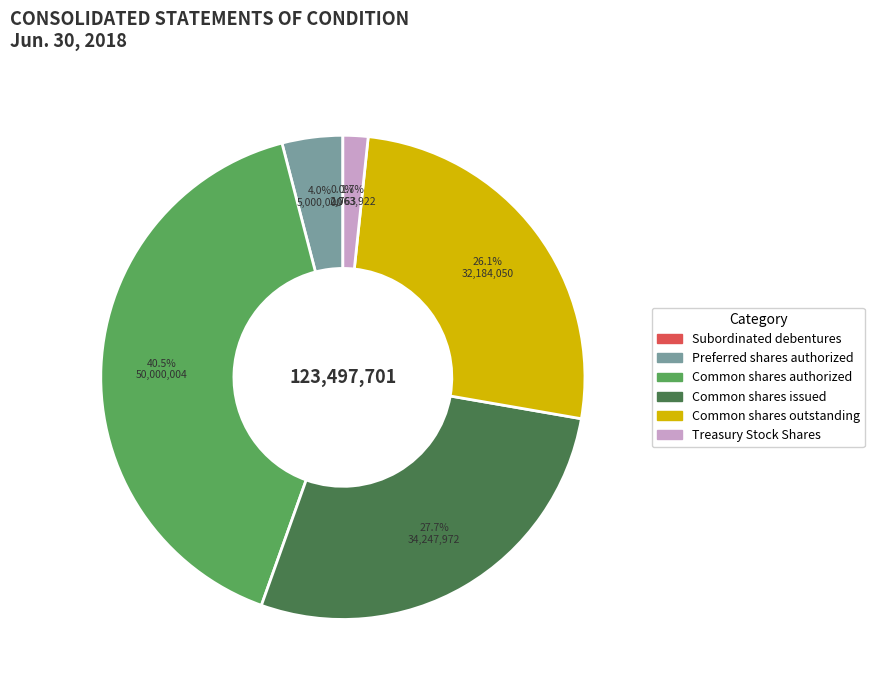

What is the ratio of the value at Common shares outstanding to the value at Common shares authorized?

0.6